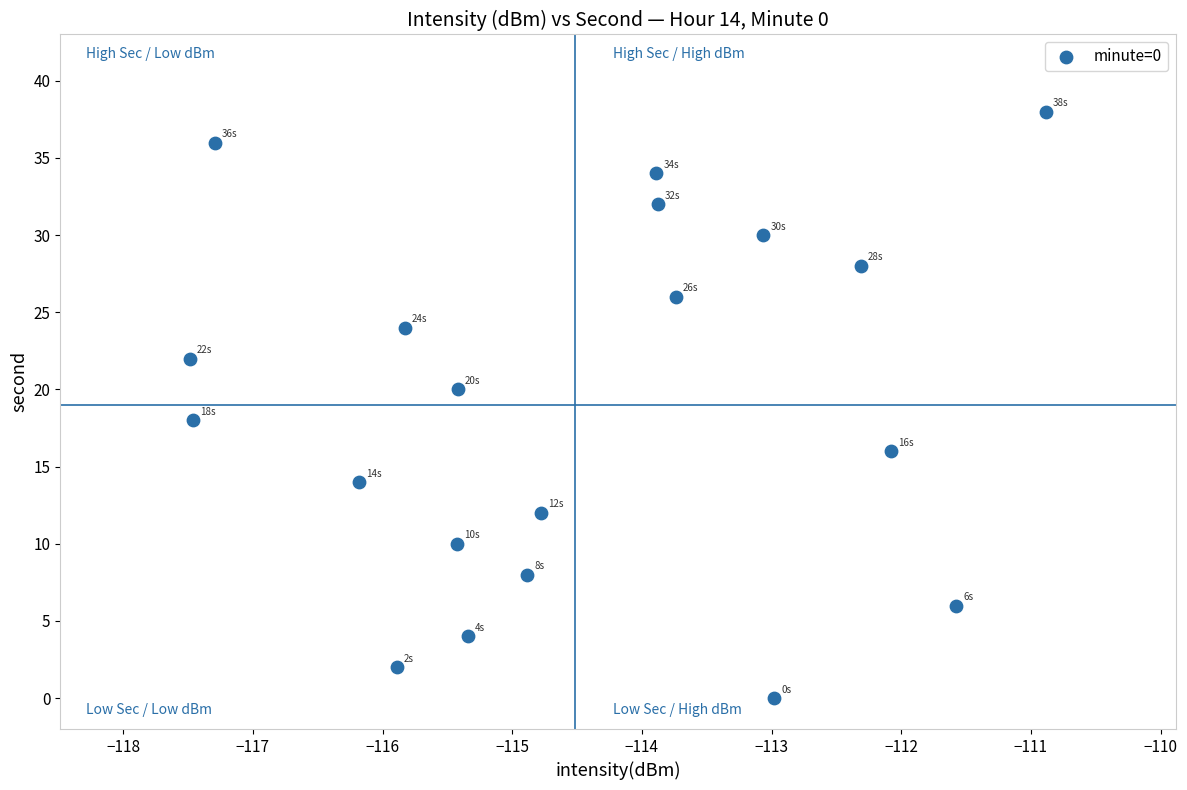

What is the range of Y values (max minus min)?

38